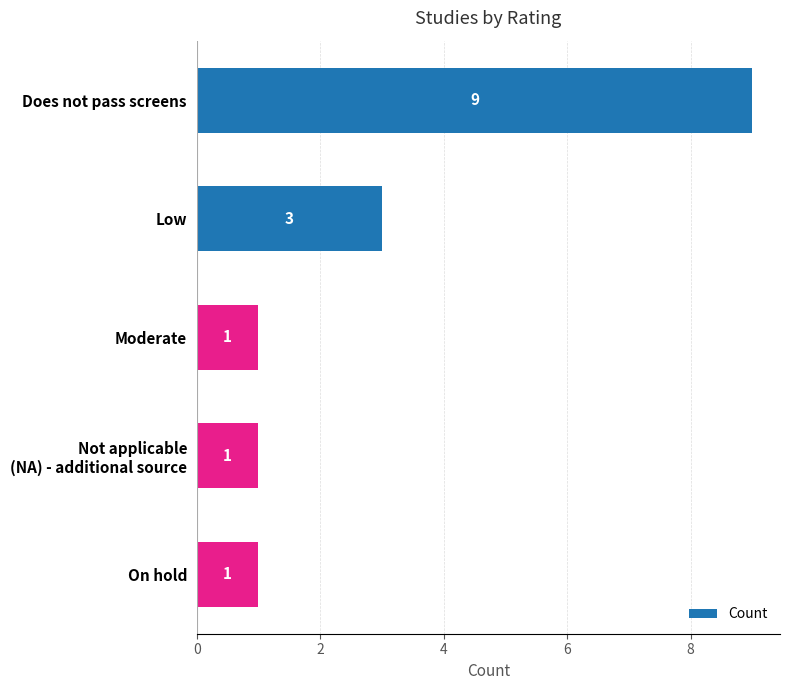

What is the ratio of the value at On hold to the value at Moderate?

1.0